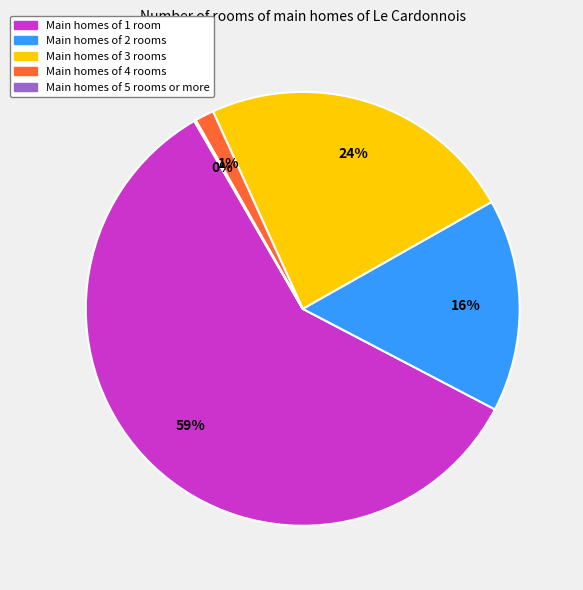

Is there a majority slice in this chart?

Yes